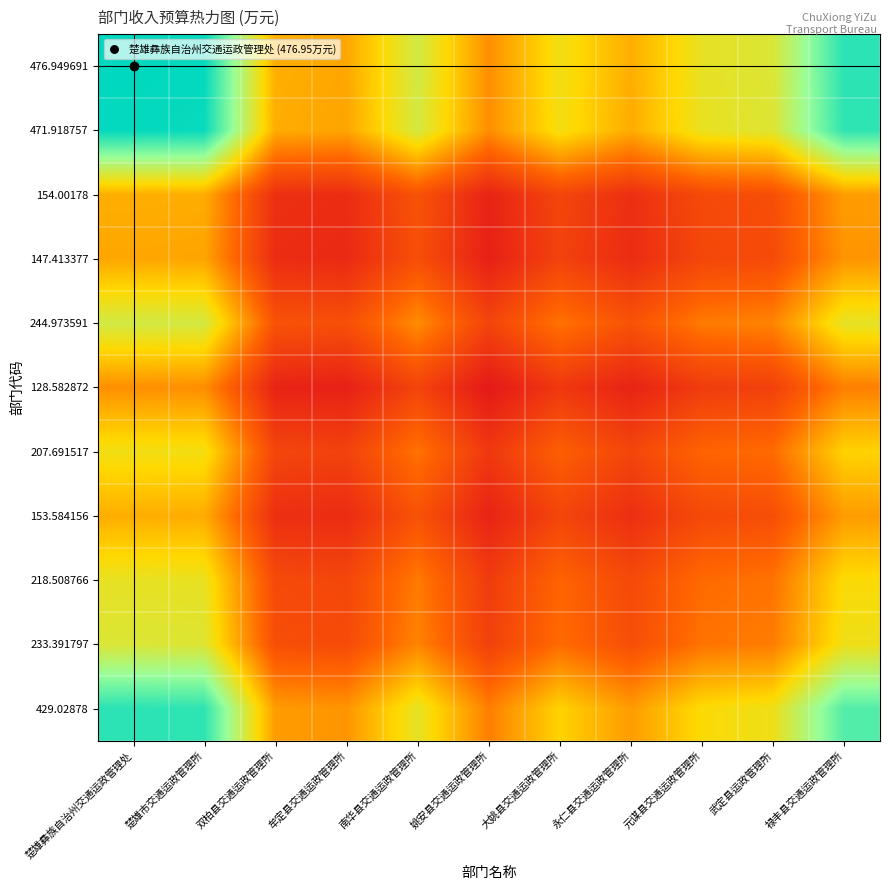

Reading left to right, list all the values displayed in this chart.

476.949691: 楚雄彝族自治州交通运政管理处=1.0	楚雄市交通运政管理所=1.0	双柏县交通运政管理所=0.4	牟定县交通运政管理所=0.4	南华县交通运政管理所=0.6	姚安县交通运政管理所=0.3	大姚县交通运政管理所=0.5	永仁县交通运政管理所=0.4	元谋县交通运政管理所=0.6	武定县运政管理所=0.6	禄丰县交通运政管理所=0.9
471.918757: 楚雄彝族自治州交通运政管理处=1.0	楚雄市交通运政管理所=1.0	双柏县交通运政管理所=0.4	牟定县交通运政管理所=0.4	南华县交通运政管理所=0.6	姚安县交通运政管理所=0.3	大姚县交通运政管理所=0.5	永仁县交通运政管理所=0.4	元谋县交通运政管理所=0.6	武定县运政管理所=0.6	禄丰县交通运政管理所=0.9
154.00178: 楚雄彝族自治州交通运政管理处=0.4	楚雄市交通运政管理所=0.4	双柏县交通运政管理所=0.1	牟定县交通运政管理所=0.1	南华县交通运政管理所=0.2	姚安县交通运政管理所=0.0	大姚县交通运政管理所=0.1	永仁县交通运政管理所=0.1	元谋县交通运政管理所=0.2	武定县运政管理所=0.2	禄丰县交通运政管理所=0.4
147.413377: 楚雄彝族自治州交通运政管理处=0.4	楚雄市交通运政管理所=0.4	双柏县交通运政管理所=0.1	牟定县交通运政管理所=0.1	南华县交通运政管理所=0.2	姚安县交通运政管理所=0.0	大姚县交通运政管理所=0.1	永仁县交通运政管理所=0.1	元谋县交通运政管理所=0.1	武定县运政管理所=0.2	禄丰县交通运政管理所=0.4
244.973591: 楚雄彝族自治州交通运政管理处=0.6	楚雄市交通运政管理所=0.6	双柏县交通运政管理所=0.2	牟定县交通运政管理所=0.2	南华县交通运政管理所=0.3	姚安县交通运政管理所=0.1	大姚县交通运政管理所=0.3	永仁县交通运政管理所=0.2	元谋县交通运政管理所=0.3	武定县运政管理所=0.3	禄丰县交通运政管理所=0.6
128.582872: 楚雄彝族自治州交通运政管理处=0.3	楚雄市交通运政管理所=0.3	双柏县交通运政管理所=0.0	牟定县交通运政管理所=0.0	南华县交通运政管理所=0.1	姚安县交通运政管理所=0.0	大姚县交通运政管理所=0.1	永仁县交通运政管理所=0.0	元谋县交通运政管理所=0.1	武定县运政管理所=0.1	禄丰县交通运政管理所=0.3
207.691517: 楚雄彝族自治州交通运政管理处=0.5	楚雄市交通运政管理所=0.5	双柏县交通运政管理所=0.1	牟定县交通运政管理所=0.1	南华县交通运政管理所=0.3	姚安县交通运政管理所=0.1	大姚县交通运政管理所=0.2	永仁县交通运政管理所=0.1	元谋县交通运政管理所=0.2	武定县运政管理所=0.3	禄丰县交通运政管理所=0.5
153.584156: 楚雄彝族自治州交通运政管理处=0.4	楚雄市交通运政管理所=0.4	双柏县交通运政管理所=0.1	牟定县交通运政管理所=0.1	南华县交通运政管理所=0.2	姚安县交通运政管理所=0.0	大姚县交通运政管理所=0.1	永仁县交通运政管理所=0.1	元谋县交通运政管理所=0.2	武定县运政管理所=0.2	禄丰县交通运政管理所=0.4
218.508766: 楚雄彝族自治州交通运政管理处=0.6	楚雄市交通运政管理所=0.6	双柏县交通运政管理所=0.2	牟定县交通运政管理所=0.1	南华县交通运政管理所=0.3	姚安县交通运政管理所=0.1	大姚县交通运政管理所=0.2	永仁县交通运政管理所=0.2	元谋县交通运政管理所=0.3	武定县运政管理所=0.3	禄丰县交通运政管理所=0.5
233.391797: 楚雄彝族自治州交通运政管理处=0.6	楚雄市交通运政管理所=0.6	双柏县交通运政管理所=0.2	牟定县交通运政管理所=0.2	南华县交通运政管理所=0.3	姚安县交通运政管理所=0.1	大姚县交通运政管理所=0.3	永仁县交通运政管理所=0.2	元谋县交通运政管理所=0.3	武定县运政管理所=0.3	禄丰县交通运政管理所=0.5
429.02878: 楚雄彝族自治州交通运政管理处=0.9	楚雄市交通运政管理所=0.9	双柏县交通运政管理所=0.4	牟定县交通运政管理所=0.4	南华县交通运政管理所=0.6	姚安县交通运政管理所=0.3	大姚县交通运政管理所=0.5	永仁县交通运政管理所=0.4	元谋县交通运政管理所=0.5	武定县运政管理所=0.5	禄丰县交通运政管理所=0.9